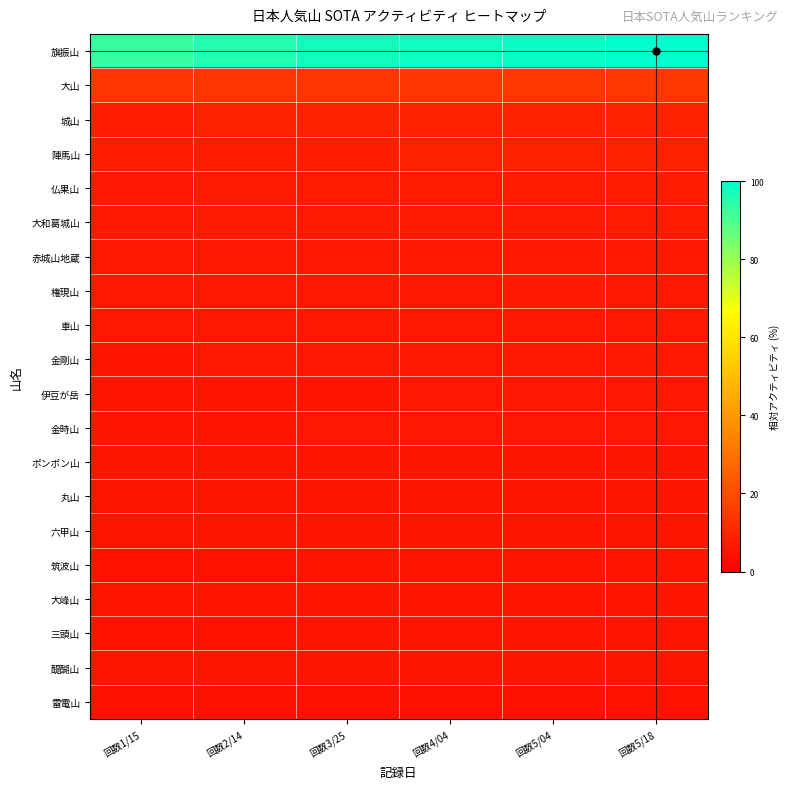

What is the spread (max minus min) of values at 回数4/04?

93.4